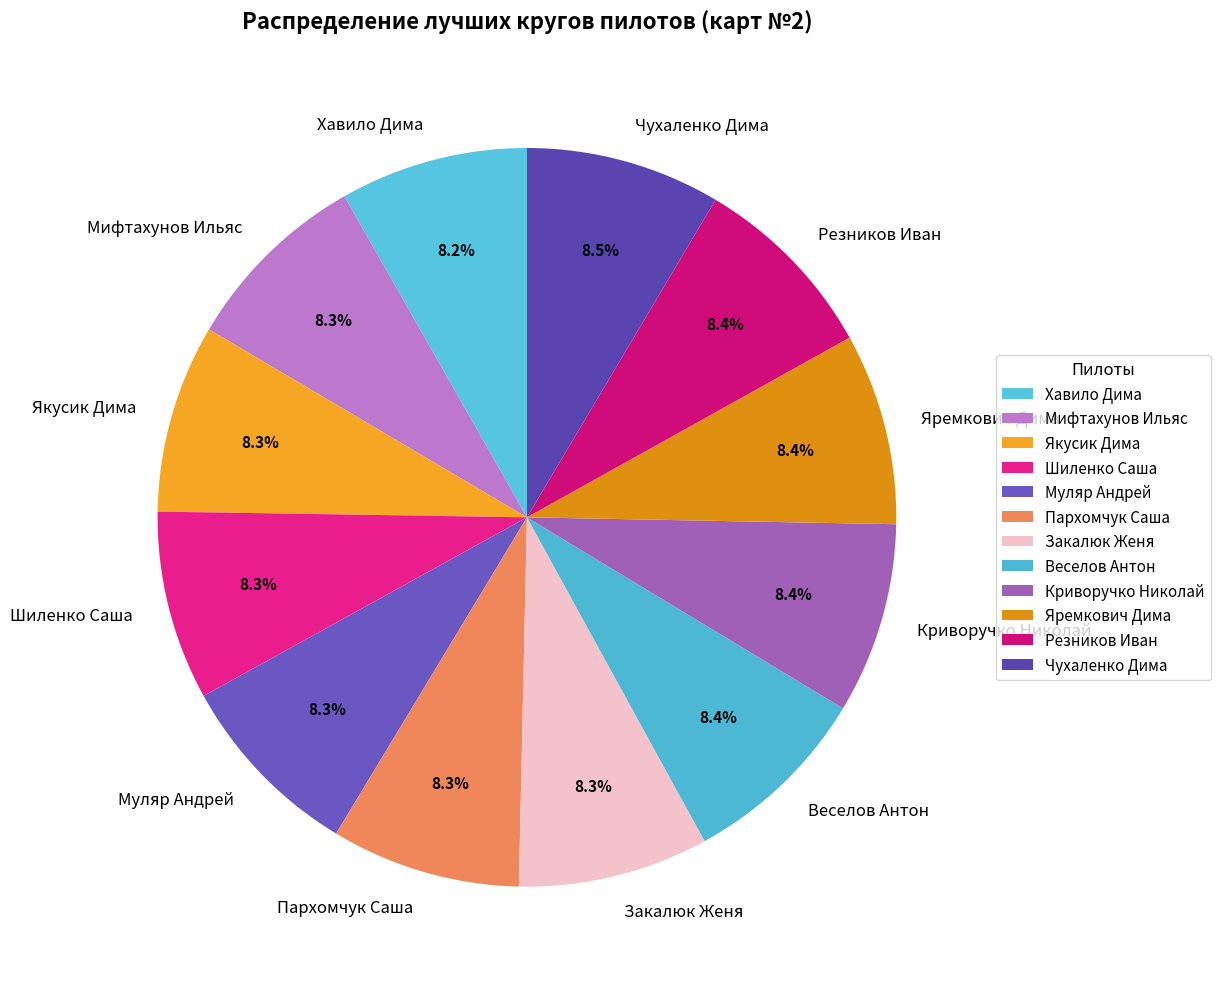

To the nearest percent, what portion does Пархомчук Саша represent?

8%